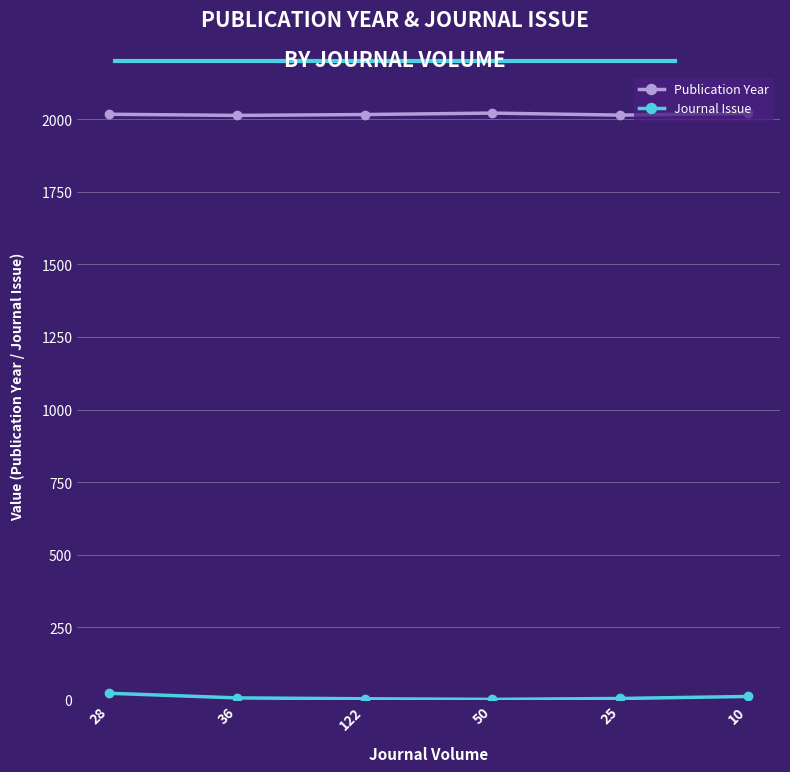

What is the sum of all Publication Year values?

12101